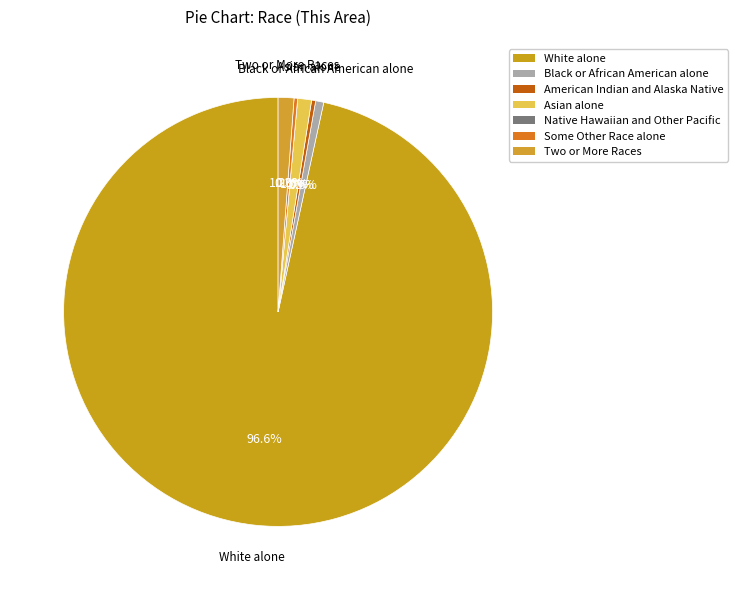

Does White alone represent more than half of the total?

Yes